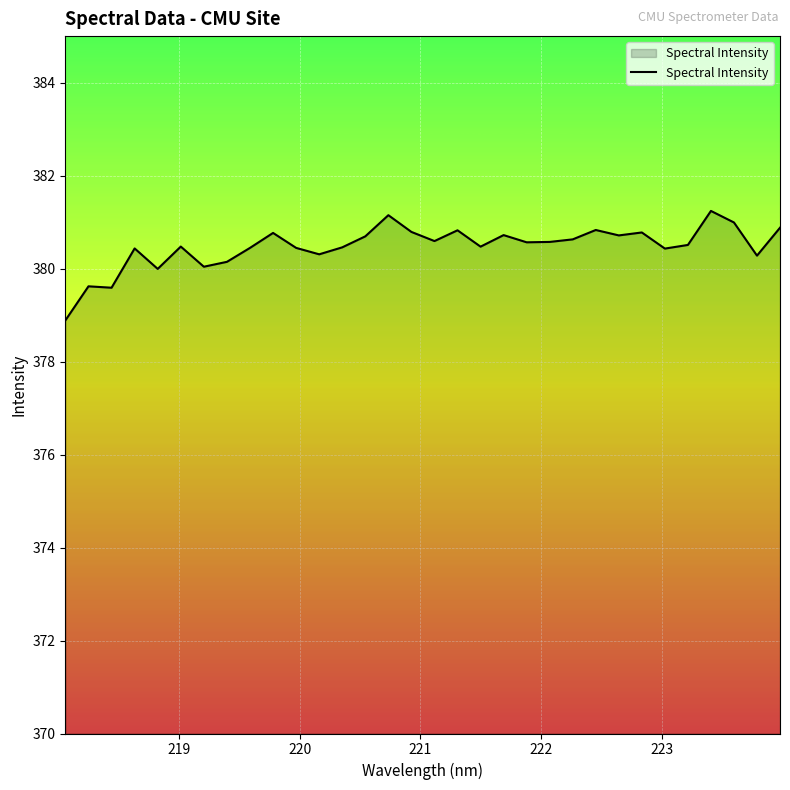

What is the maximum value shown in the chart?

381.2